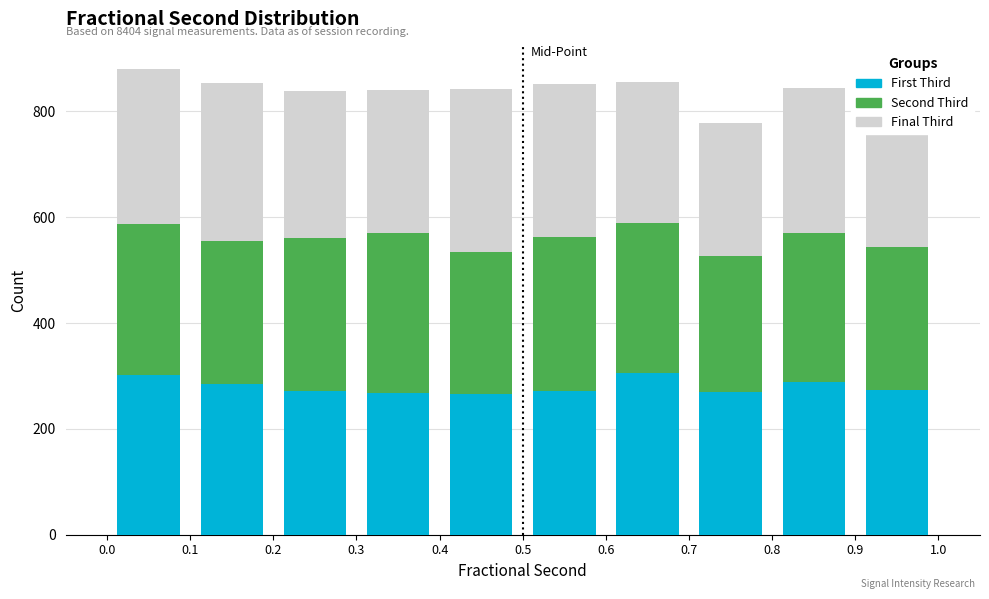

Which range on the x-axis has the tallest stacked bar (by total height)?

0.0 to 0.1